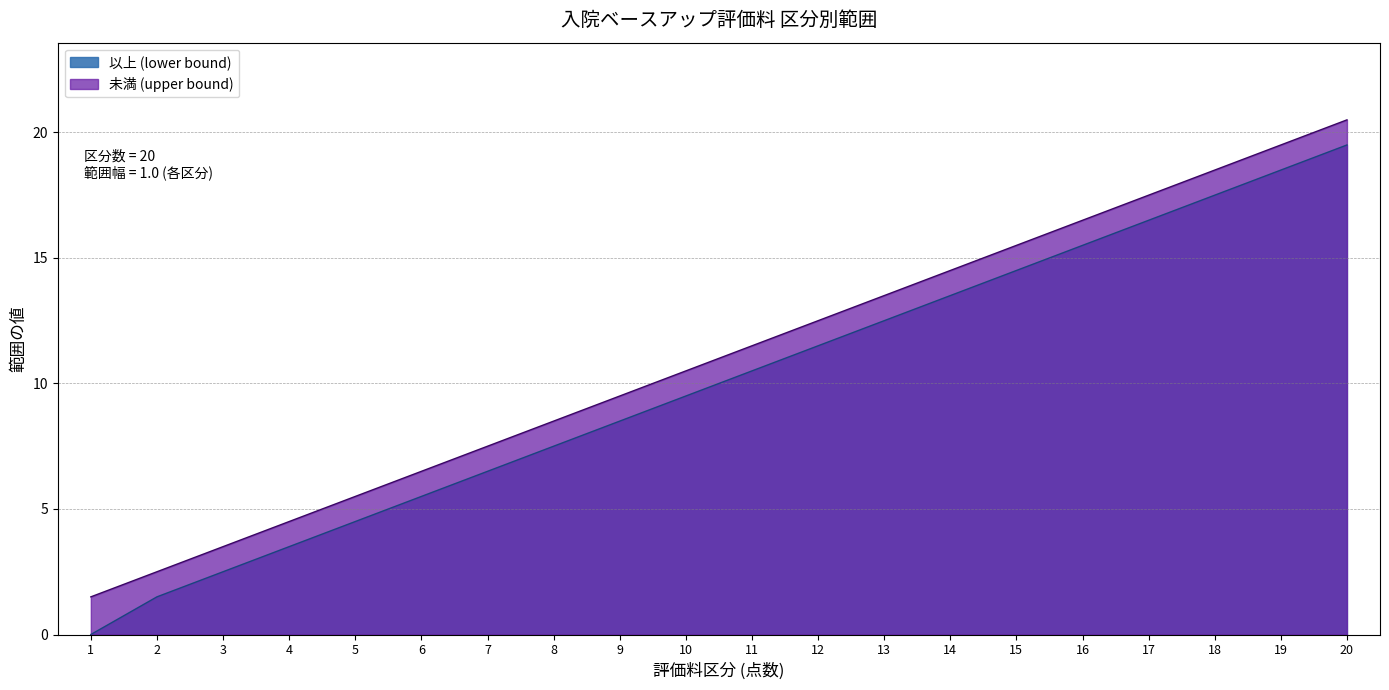

Which category has the highest value in the 未満 (upper bound) series?

20